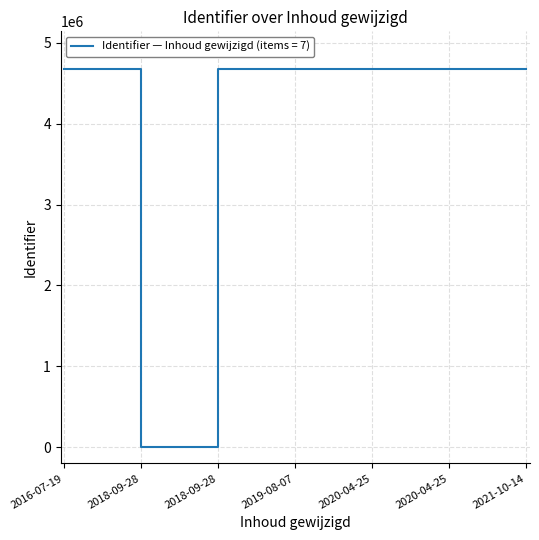

The value at 2018-09-28 is 2578607. True or false?

False